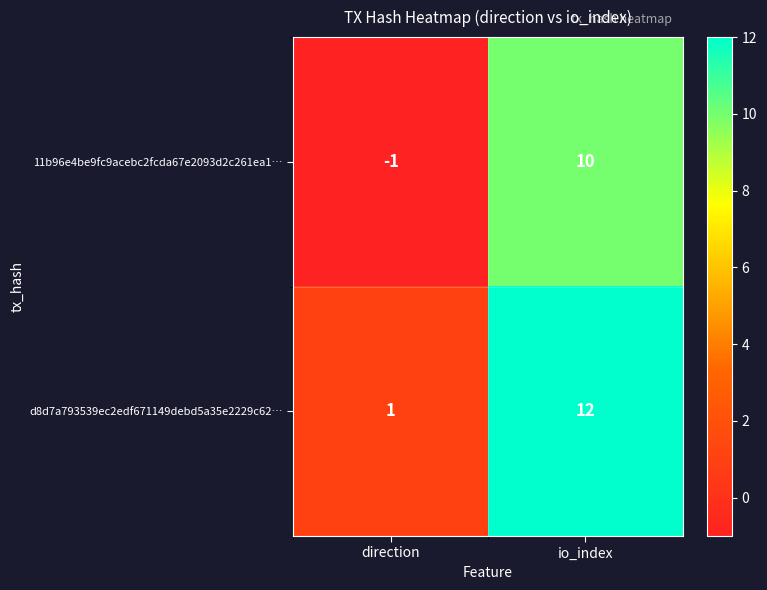

Rank the series by their average value, from highest to lowest.

d8d7a793539ec2edf671149debd5a35e2229c62…, 11b96e4be9fc9acebc2fcda67e2093d2c261ea1…